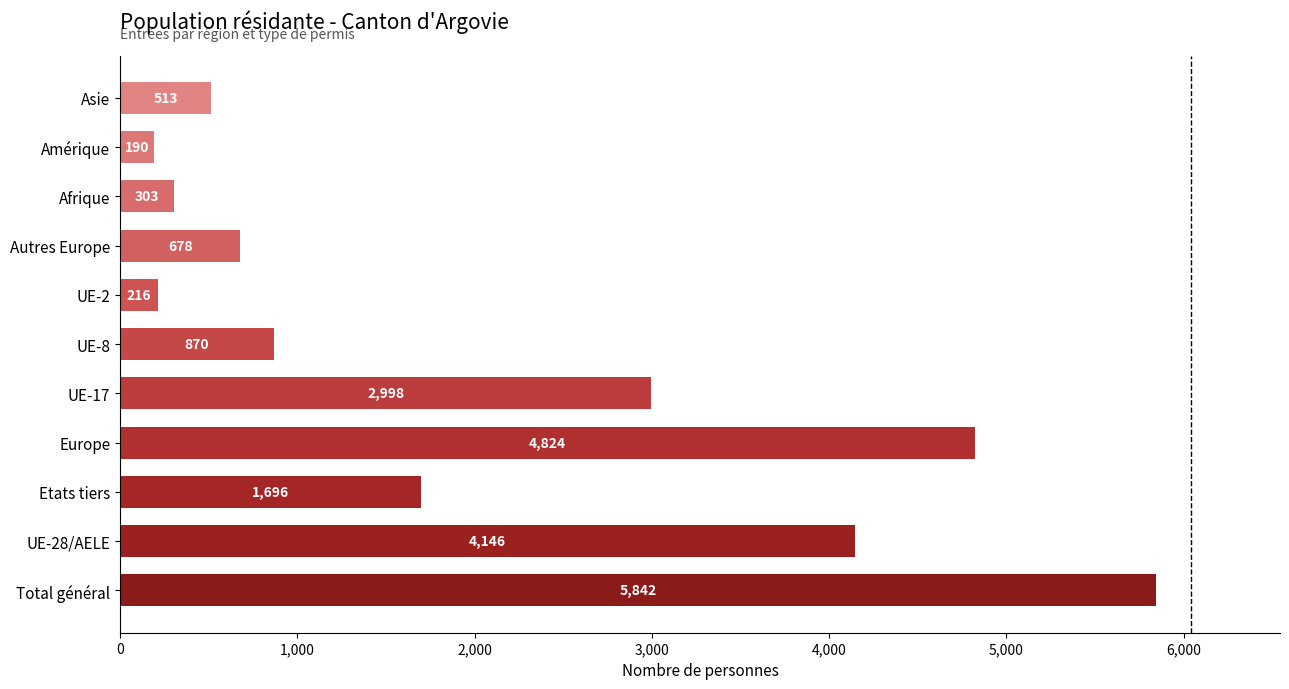

Rank the categories by value from highest to lowest.

Total général, Europe, UE-28/AELE, UE-17, Etats tiers, UE-8, Autres Europe, Asie, Afrique, UE-2, Amérique